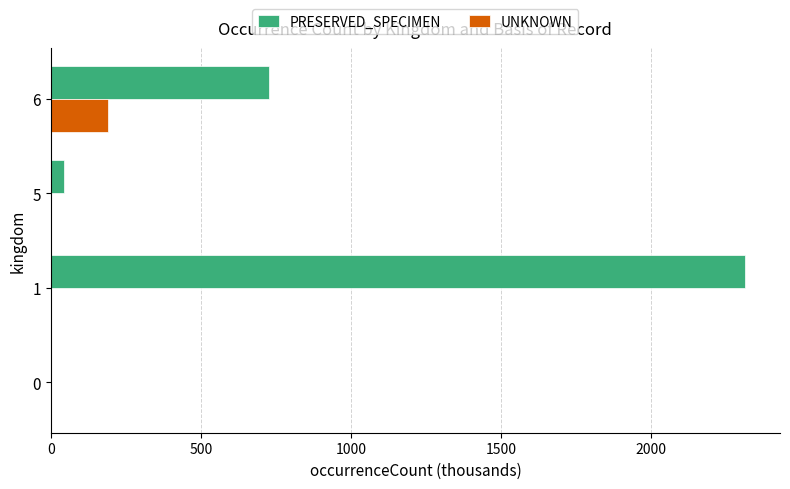

What is the greatest value displayed?

2315.1